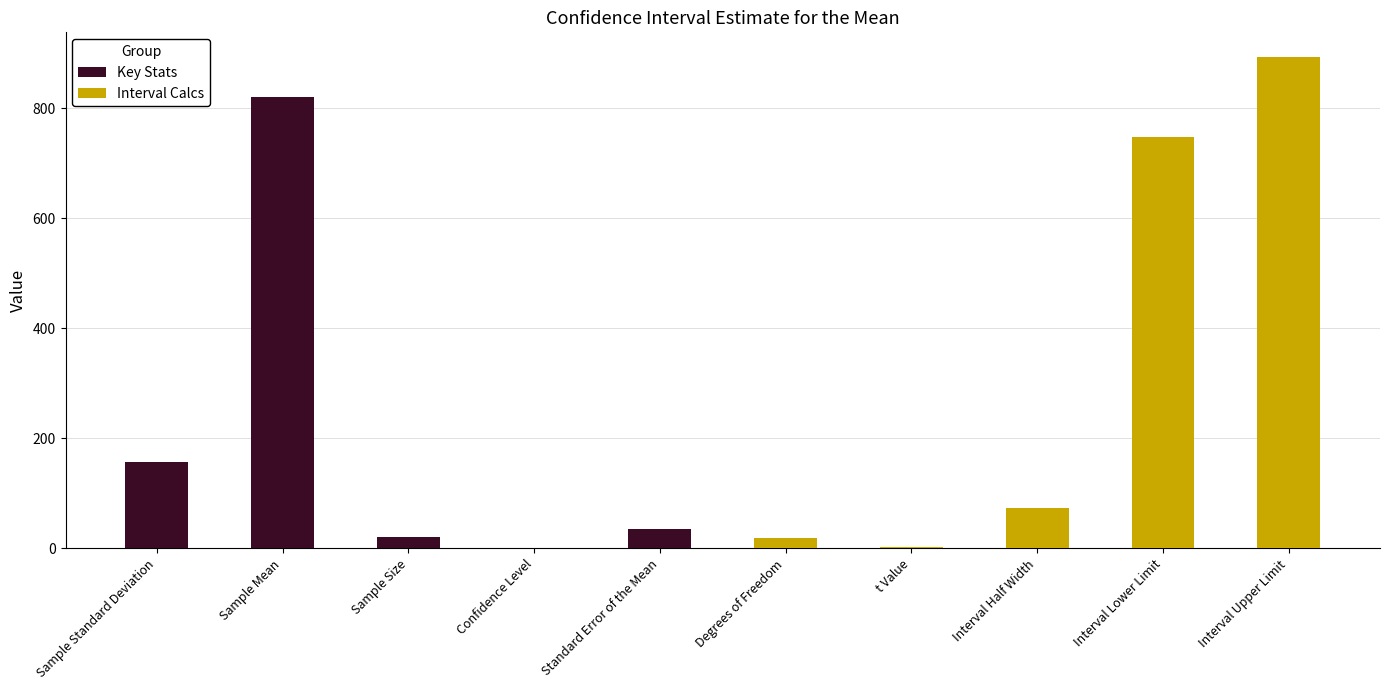

List the series in order of their peak value, highest first.

Interval Calcs, Key Stats